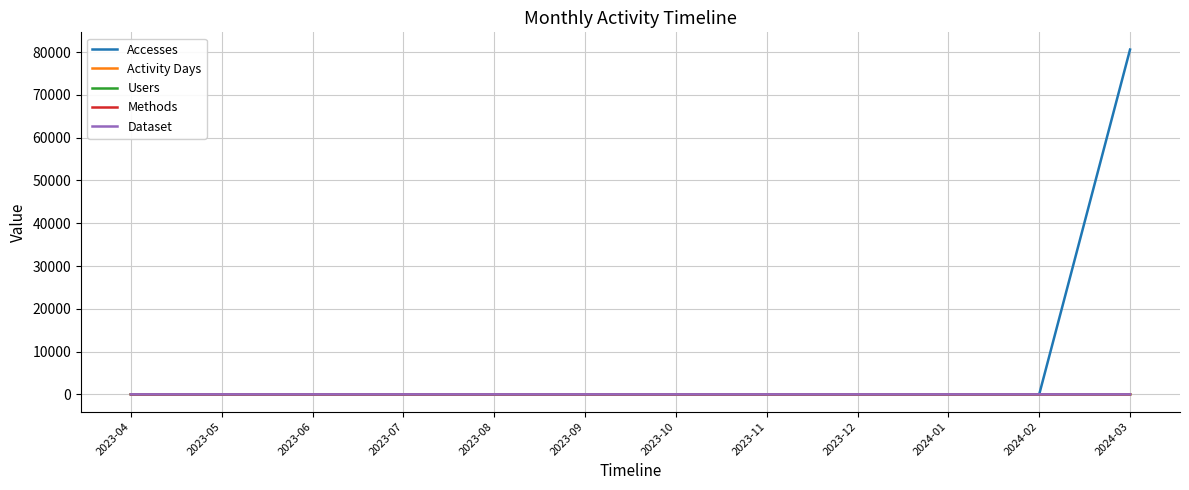

Does the chart have visible grid lines?

Yes